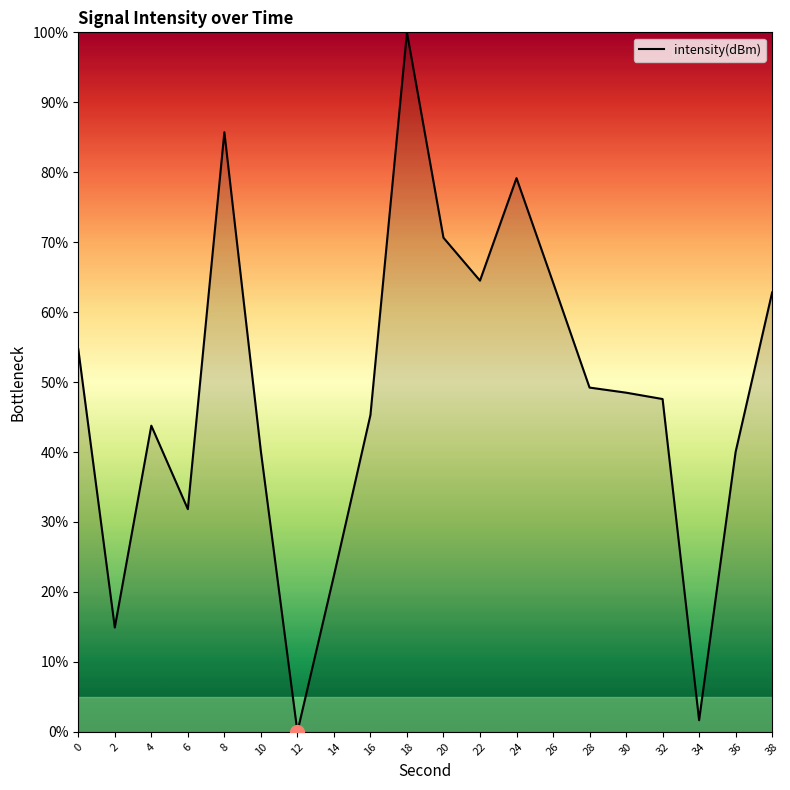

The chart shows a value of 103.3 at 24. True or false?

False